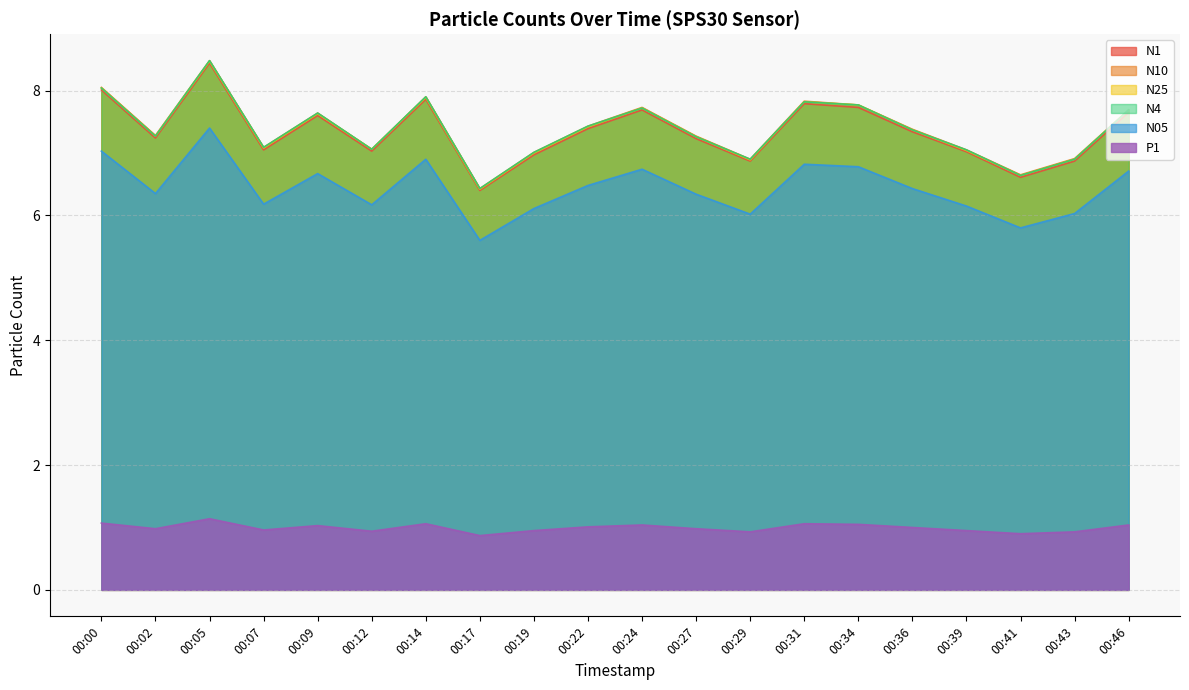

What is the value of the N05 point at the 7th from the left?

6.9